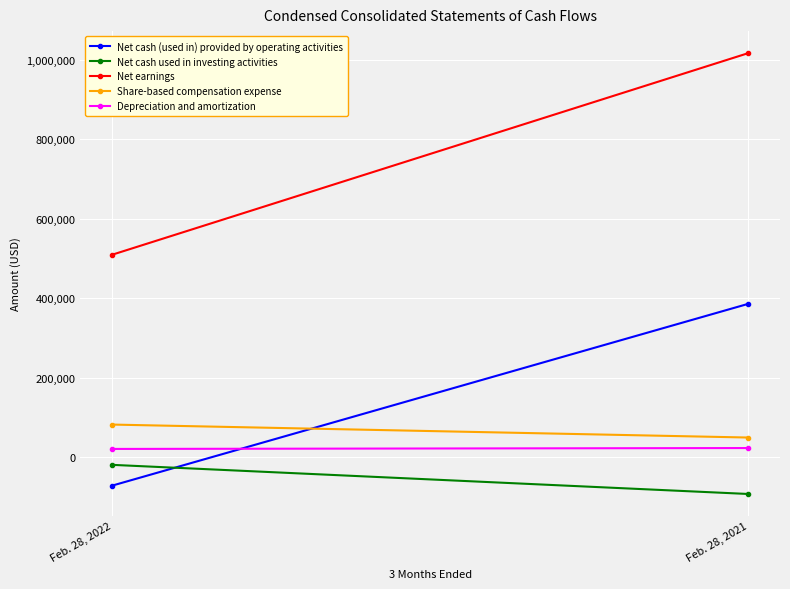

What is the maximum value for Depreciation and amortization?

22325